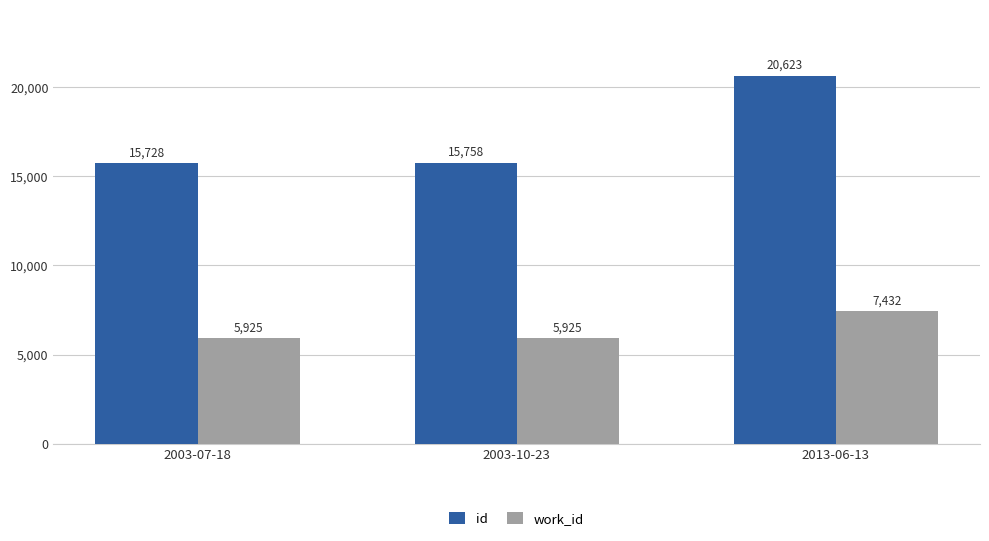

What is the total value across all series at 2003-07-18?

21653